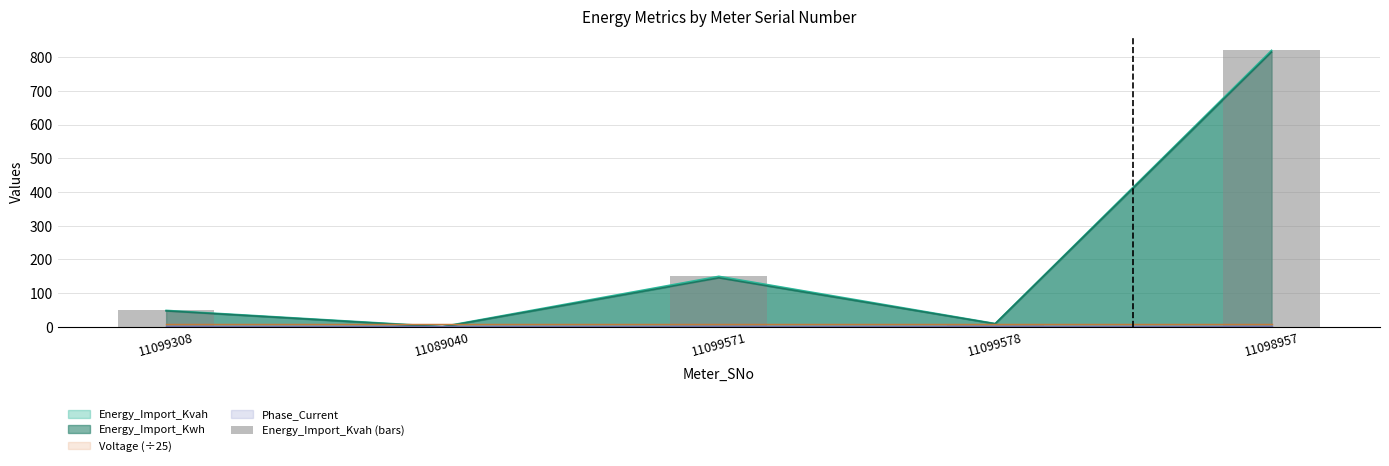

List the labels in order of value, smallest first.

11089040, 11099578, 11099308, 11099571, 11098957